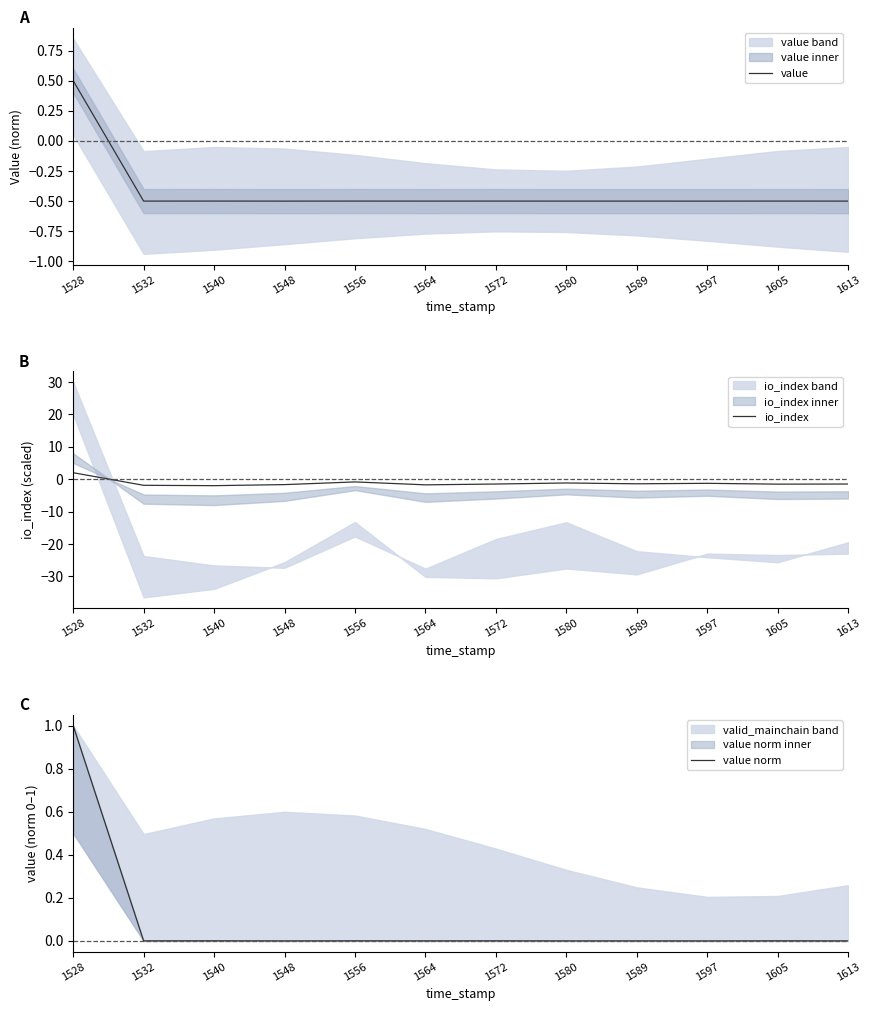

What is the difference between the highest and lowest values at 1605?

1.5